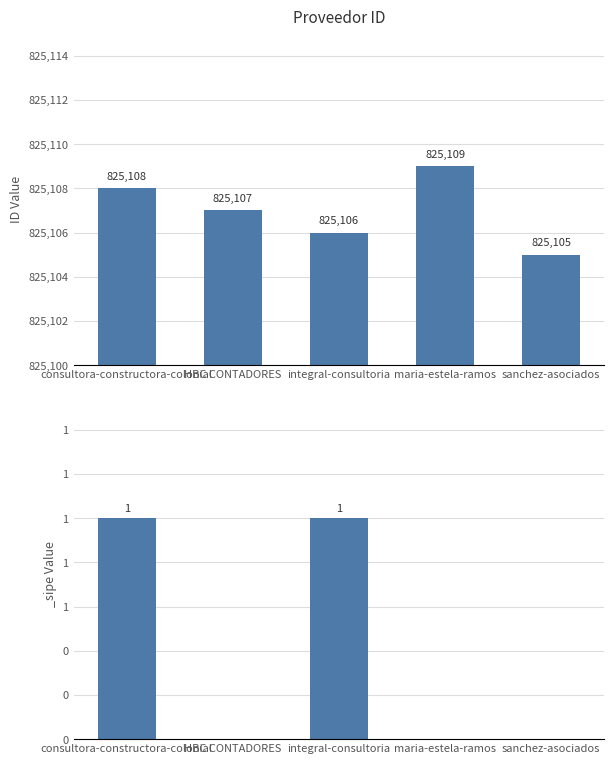

At which category does the chart reach its peak across all series?

maria-estela-ramos